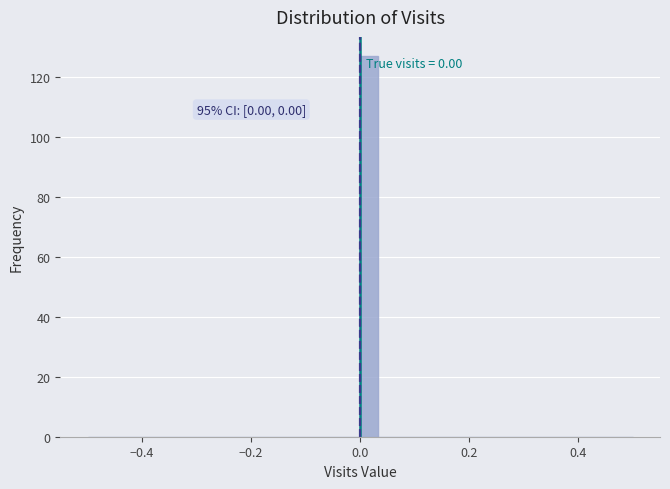

Read against the x-axis, roughly where is the centre of the tallest bar?

0.02